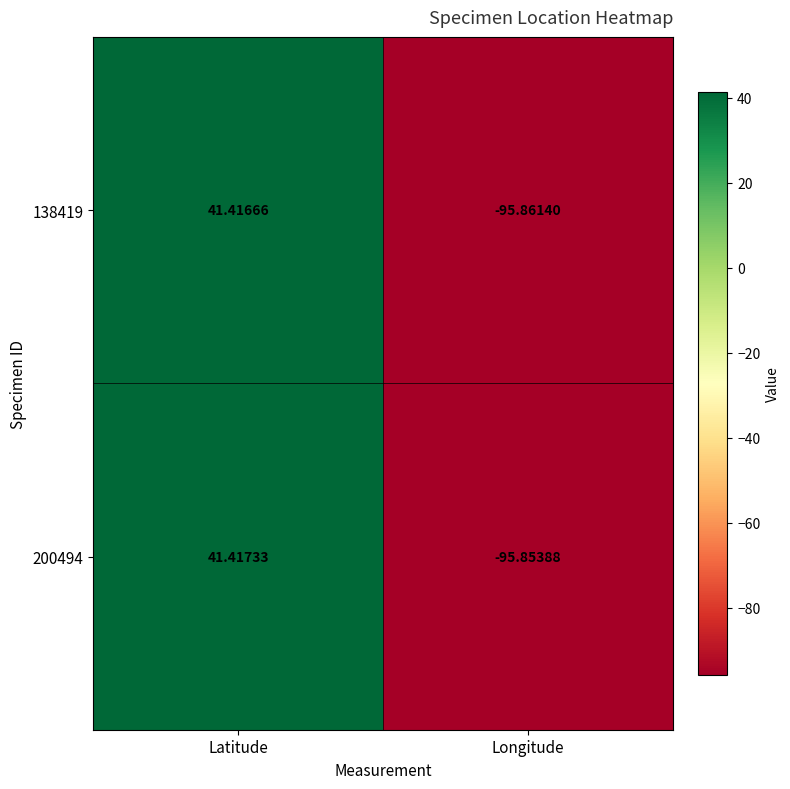

Which label corresponds to the largest value in the chart?

Latitude